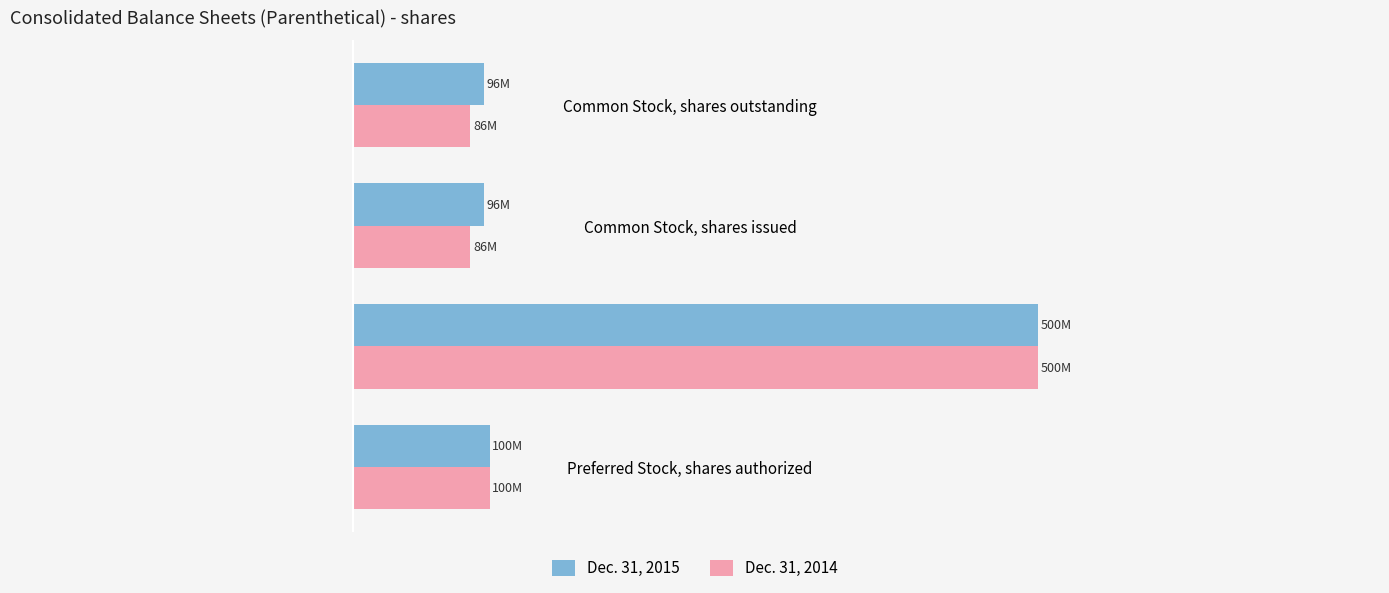

What are all the series names shown in the legend?

Dec. 31, 2015, Dec. 31, 2014